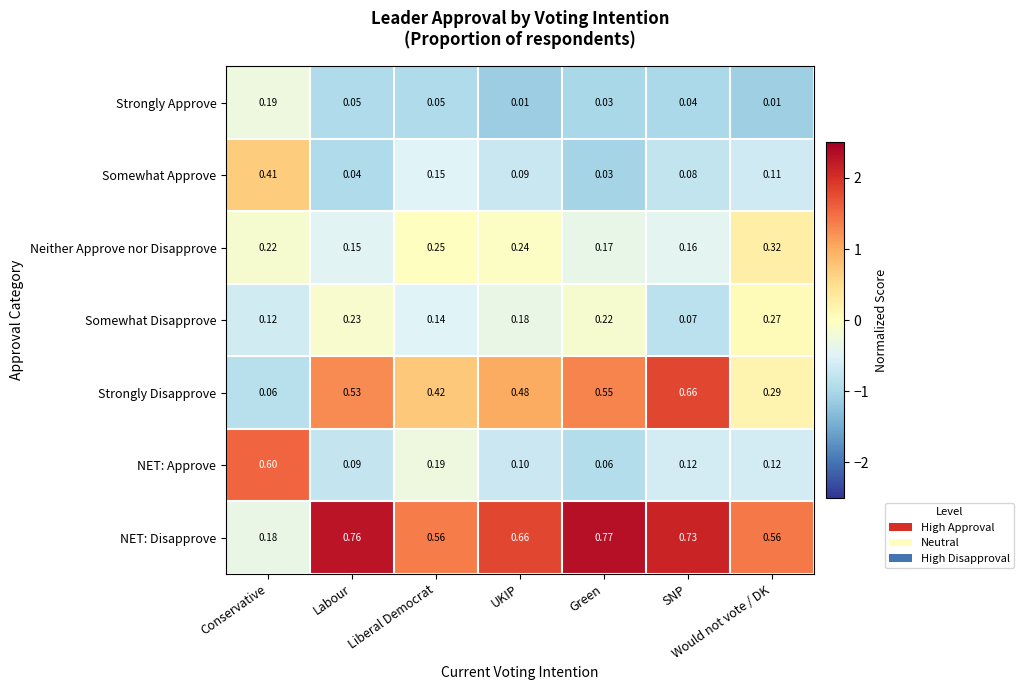

Which series has the largest total across all categories?

NET: Disapprove